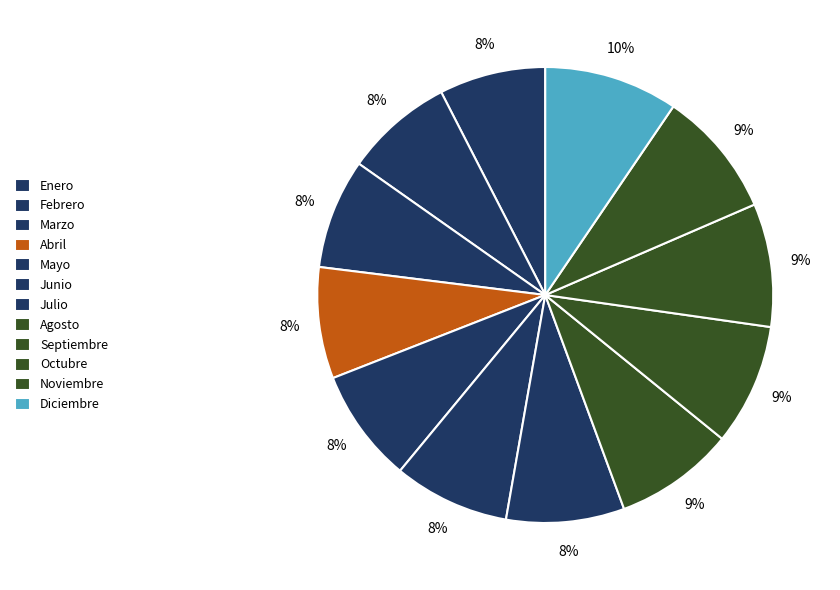

How many slices are in this pie chart?

12